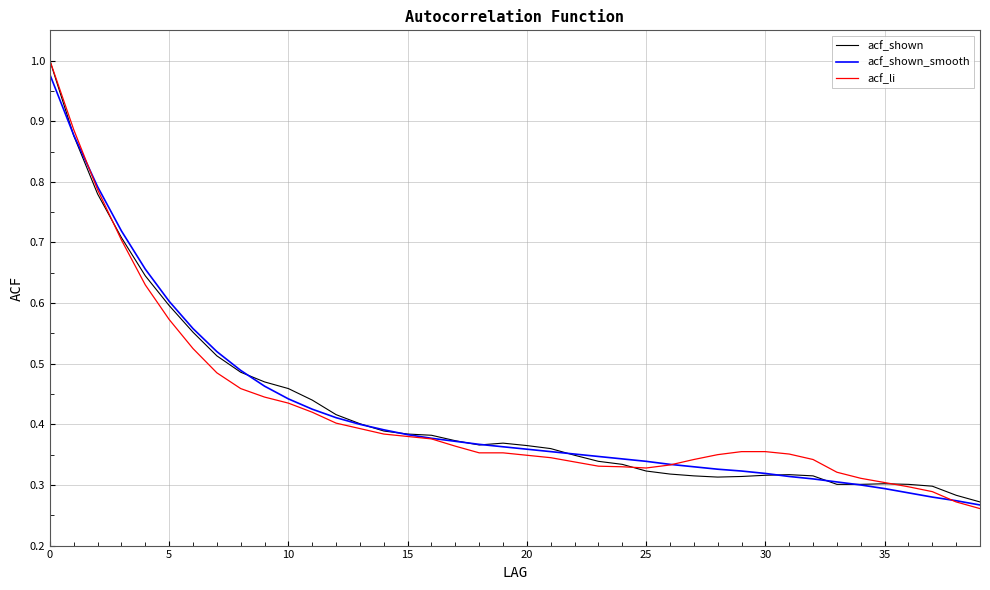

Which series has the widest spread of values?

acf_li